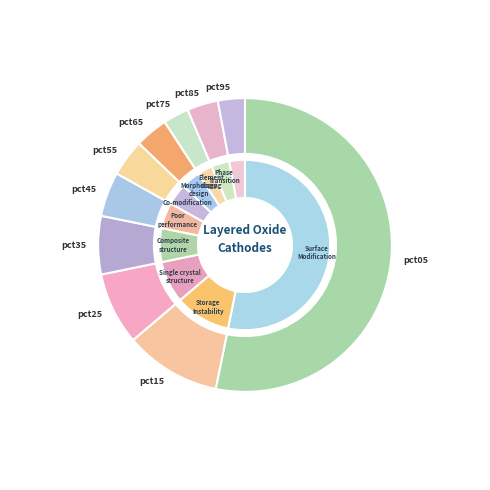

Is it true that pct55 is 4% of the pie?

True